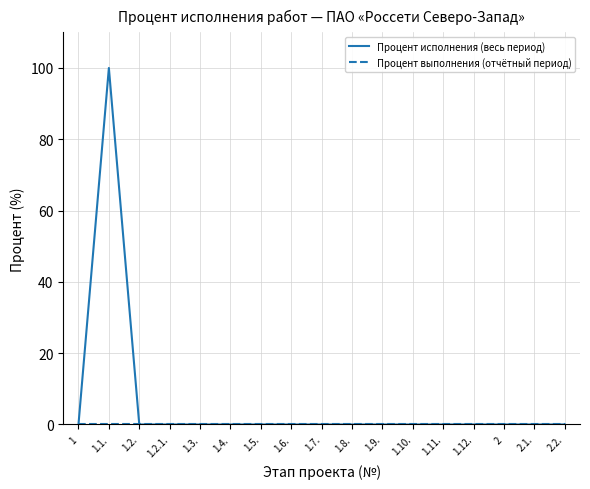

Which series has the widest spread of values?

Процент исполнения (весь период)